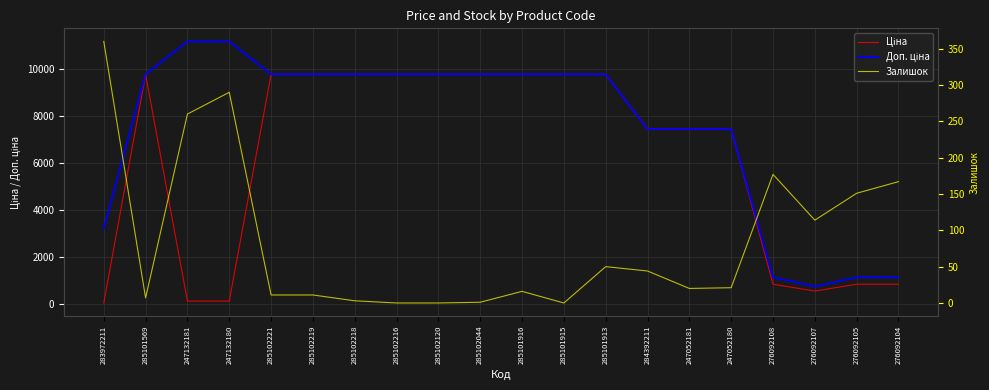

How many lines are shown in the chart?

3